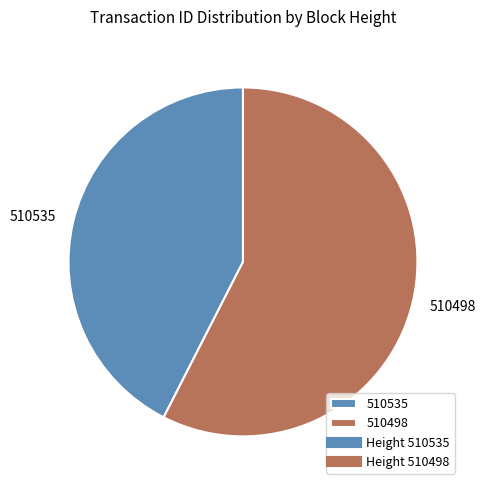

Rank the categories by value from lowest to highest.

510535, 510498